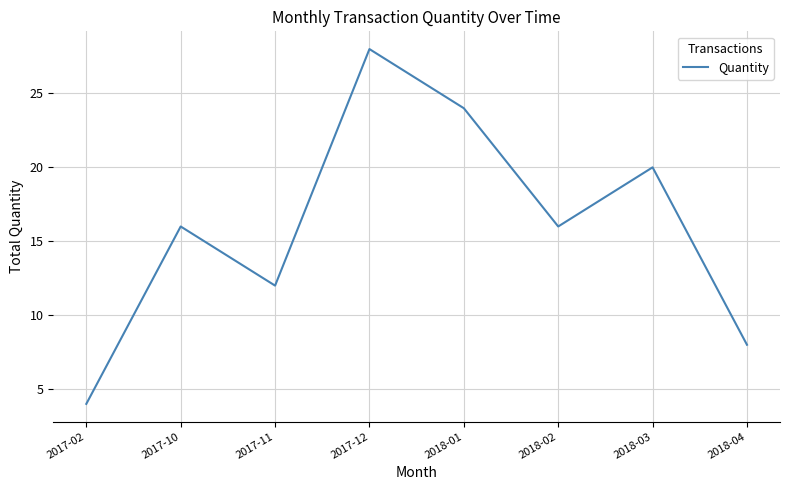

Reading left to right, extract all data points from this chart.

2017-02=4	2017-10=16	2017-11=12	2017-12=28	2018-01=24	2018-02=16	2018-03=20	2018-04=8